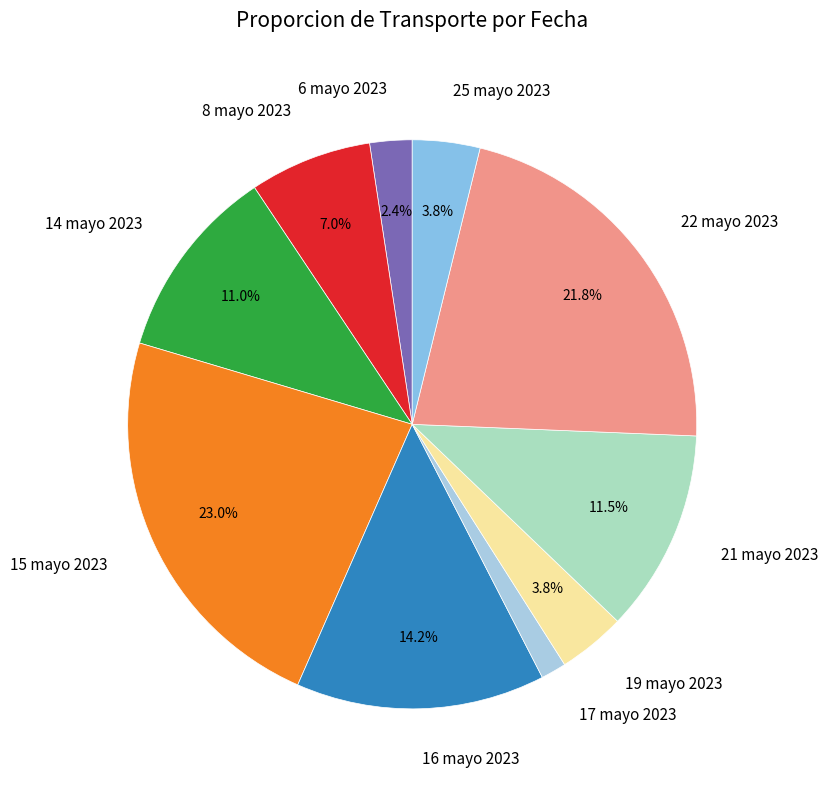

Is there any slice that represents more than half of the pie?

No